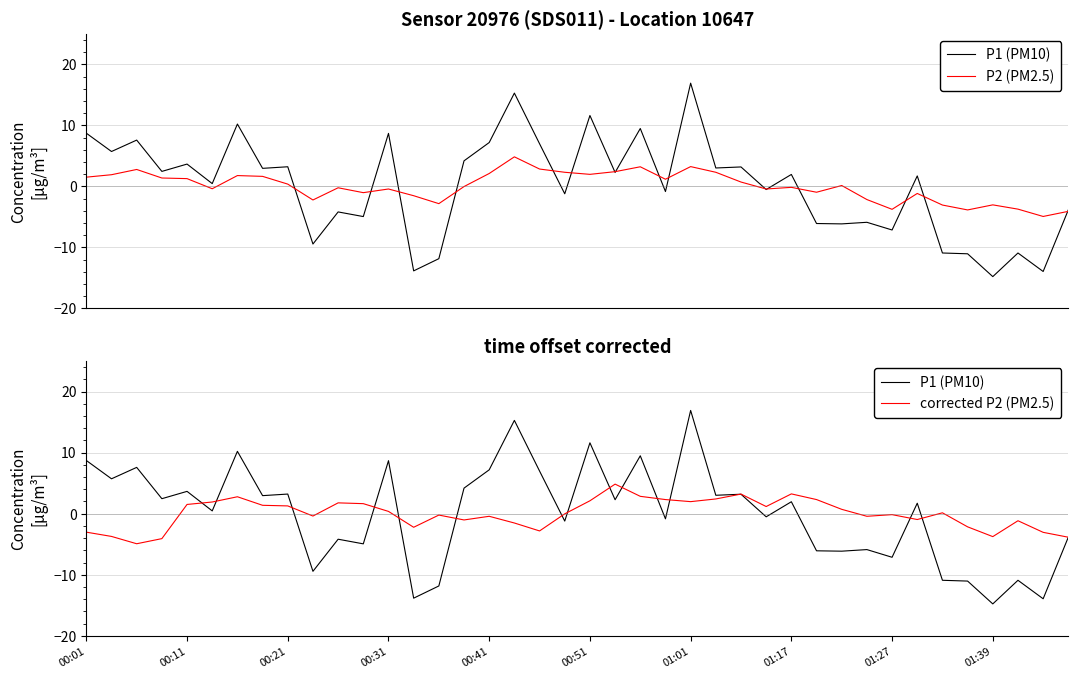

Where is P2 (PM2.5) nearest to the value 0?

15